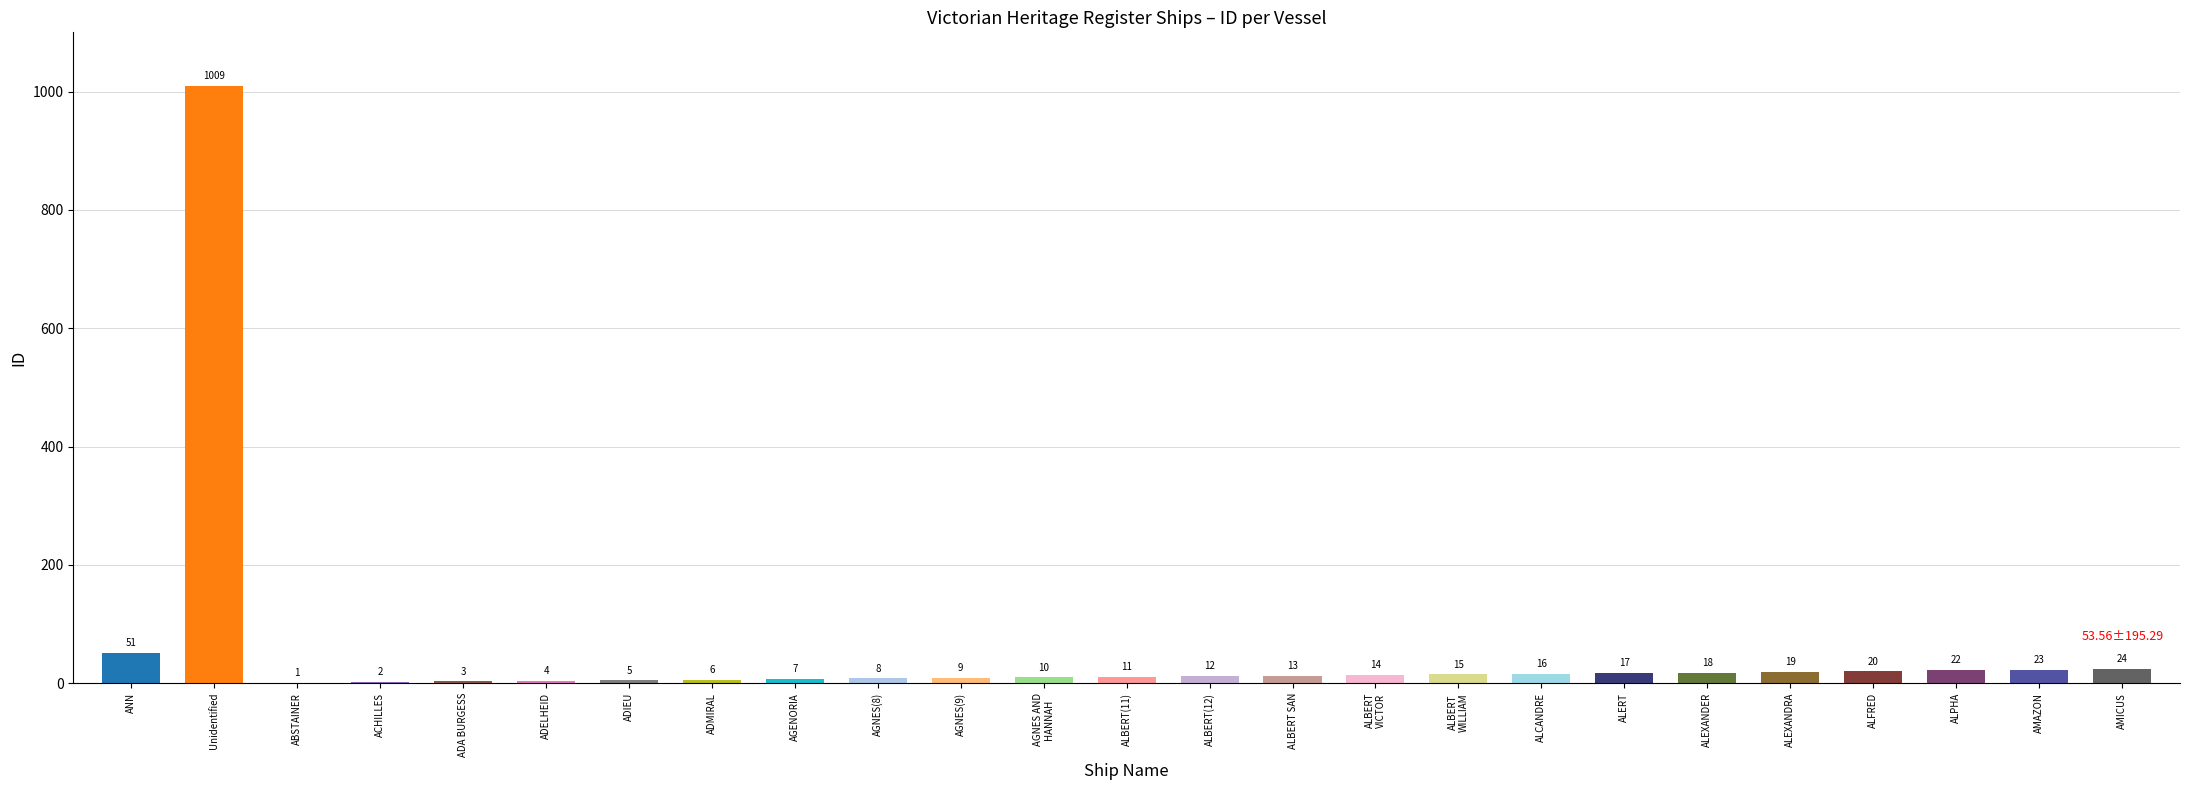

How many values exceed 13?

12